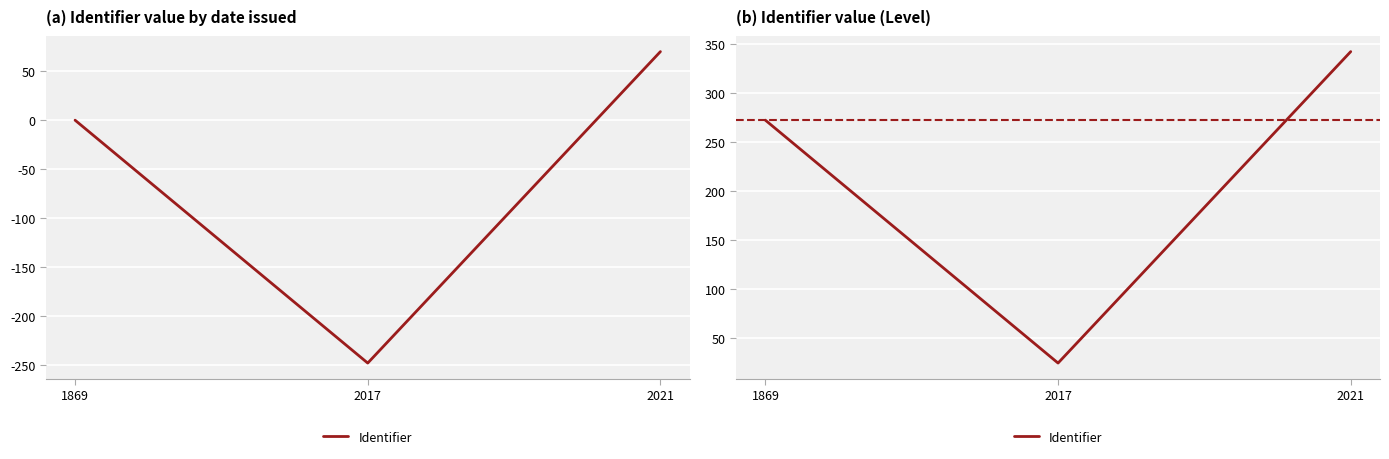

How many data points does each series have?

3